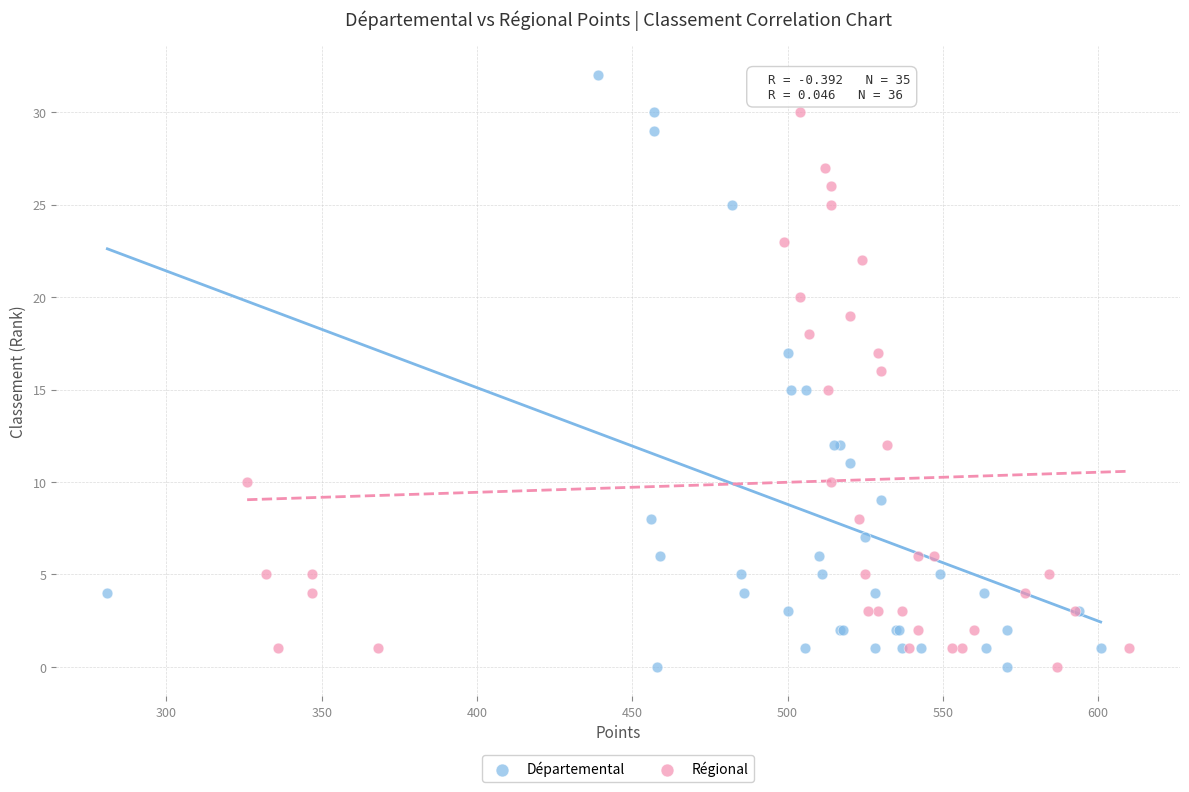

Which series reaches the maximum Y coordinate?

Départemental